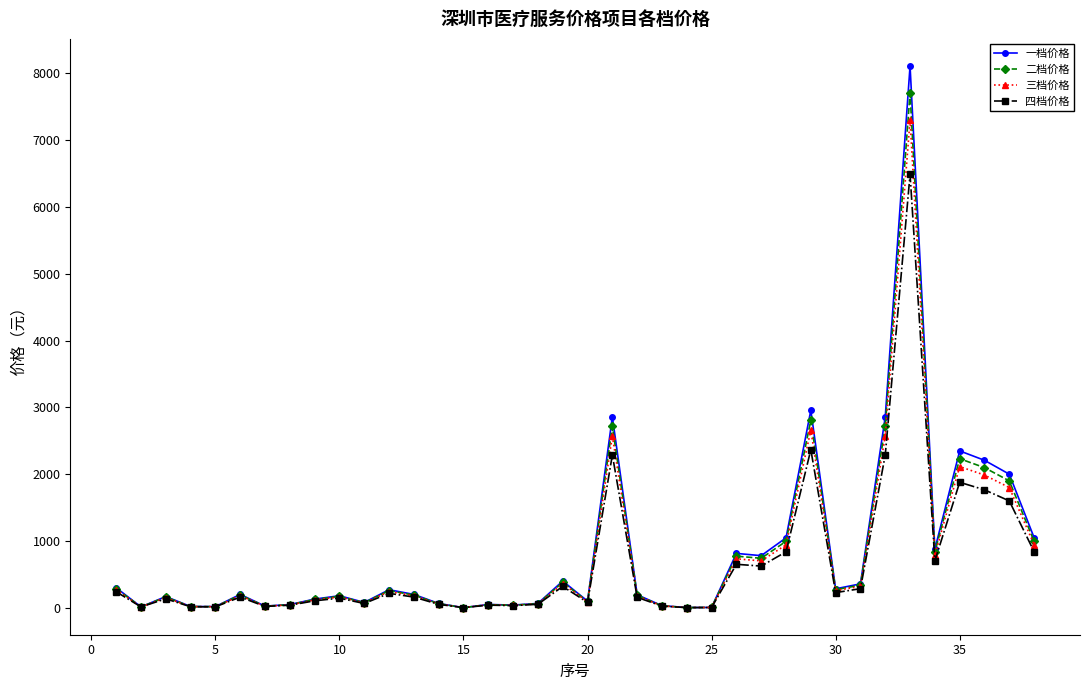

True or false: 一档价格 has more than 2 points higher than both neighbors.

True